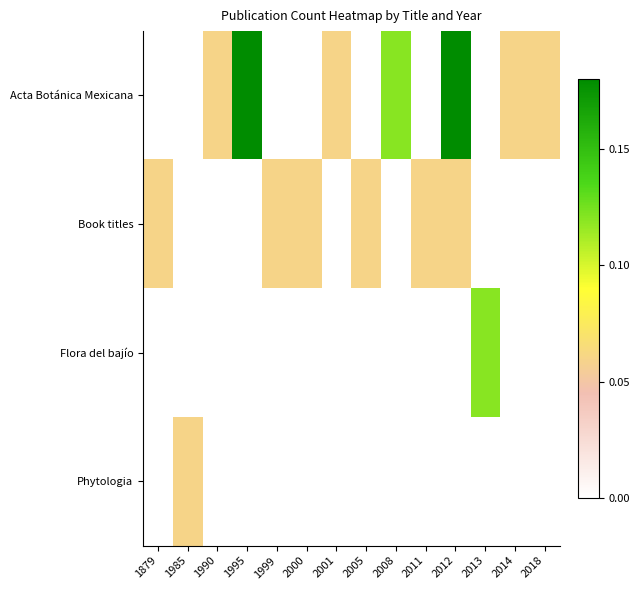

Reading left to right, list all the values displayed in this chart.

Acta Botánica Mexicana: 1879=0.0	1985=0.0	1990=0.1	1995=0.2	1999=0.0	2000=0.0	2001=0.1	2005=0.0	2008=0.1	2011=0.0	2012=0.2	2013=0.0	2014=0.1	2018=0.1
Book titles: 1879=0.1	1985=0.0	1990=0.0	1995=0.0	1999=0.1	2000=0.1	2001=0.0	2005=0.1	2008=0.0	2011=0.1	2012=0.1	2013=0.0	2014=0.0	2018=0.0
Flora del bajío: 1879=0.0	1985=0.0	1990=0.0	1995=0.0	1999=0.0	2000=0.0	2001=0.0	2005=0.0	2008=0.0	2011=0.0	2012=0.0	2013=0.1	2014=0.0	2018=0.0
Phytologia: 1879=0.0	1985=0.1	1990=0.0	1995=0.0	1999=0.0	2000=0.0	2001=0.0	2005=0.0	2008=0.0	2011=0.0	2012=0.0	2013=0.0	2014=0.0	2018=0.0